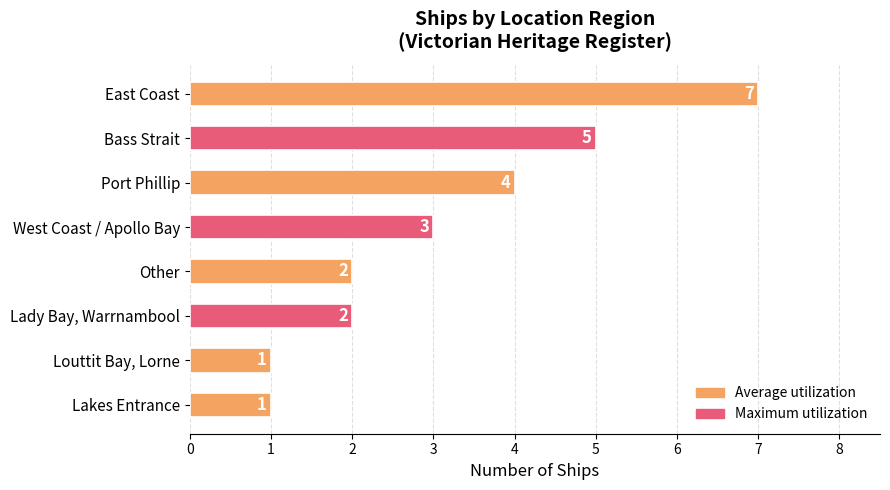

What is the average value?

3